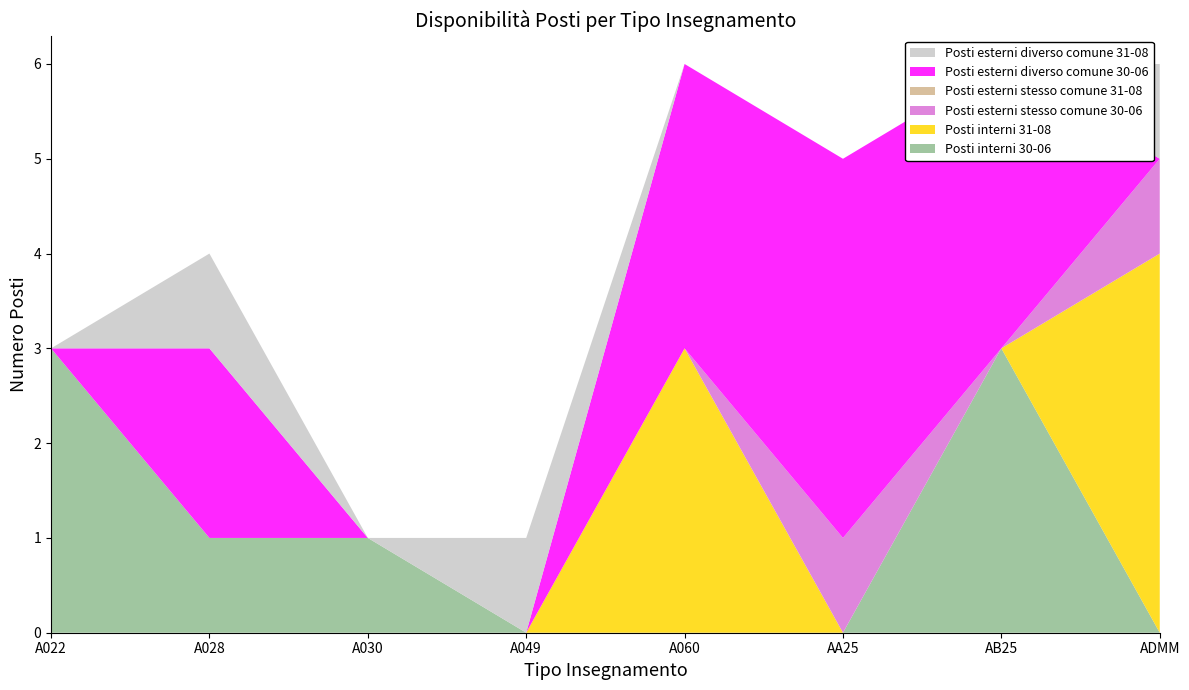

Reading left to right, extract all data points from this chart.

Posti interni 30-06: 3	1	1	0	0	0	3	0
Posti interni 31-08: 0	0	0	0	3	0	0	4
Posti esterni stesso comune 30-06: 0	0	0	0	0	1	0	1
Posti esterni stesso comune 31-08: 0	0	0	0	0	0	0	0
Posti esterni diverso comune 30-06: 0	2	0	0	3	4	3	0
Posti esterni diverso comune 31-08: 0	1	0	1	0	0	0	1